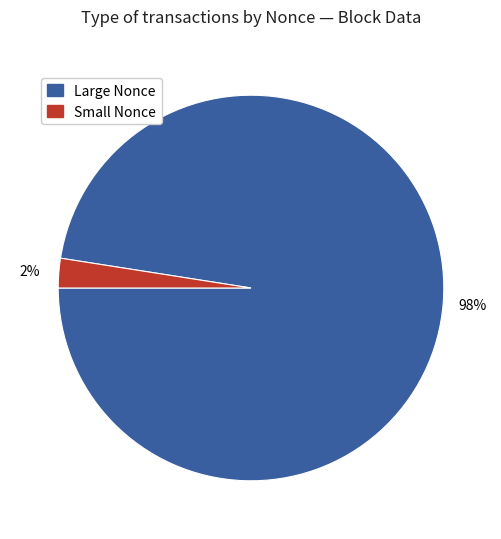

Between Large Nonce and Small Nonce, which is larger?

Large Nonce